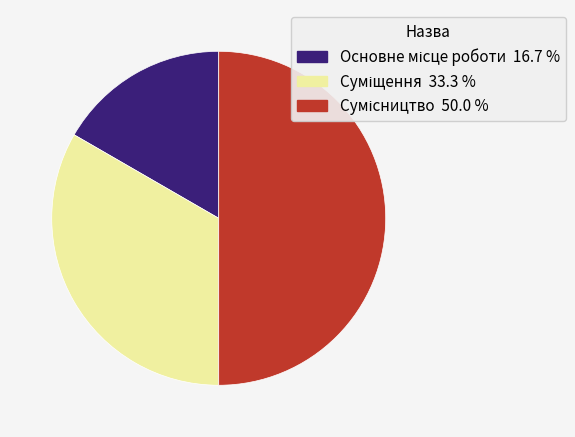

Is it true that Основне місце роботи is 11% of the pie?

False